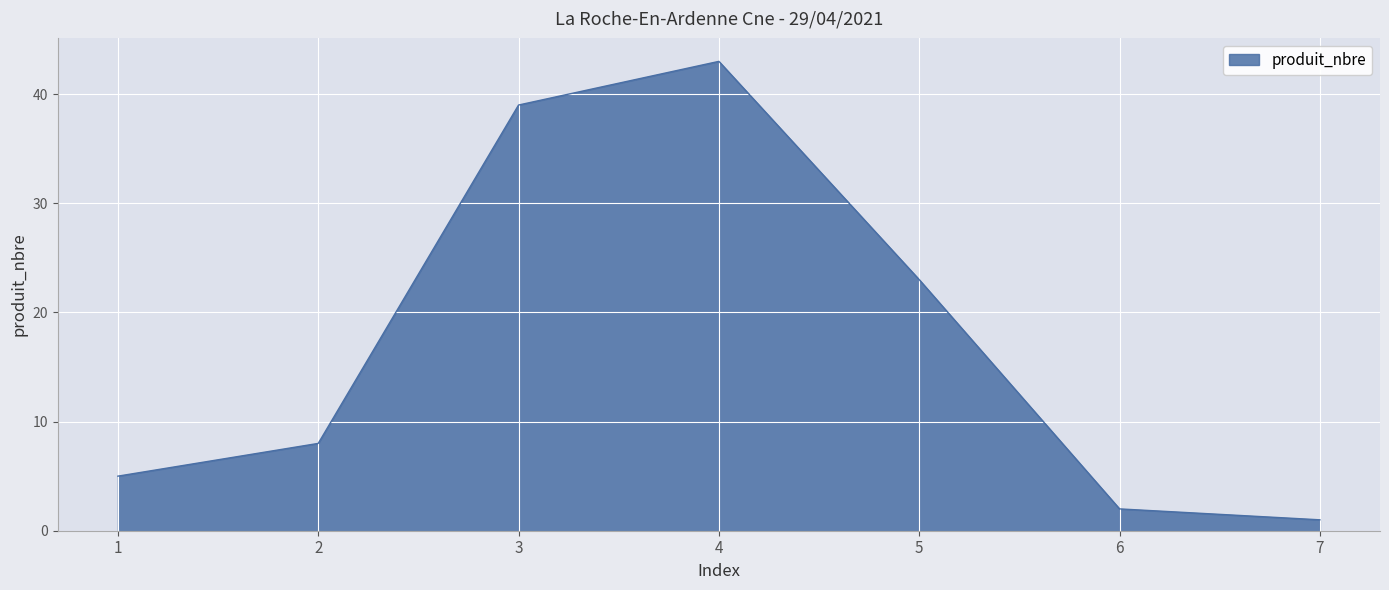

What is the difference between the values at 1 and 6?

3